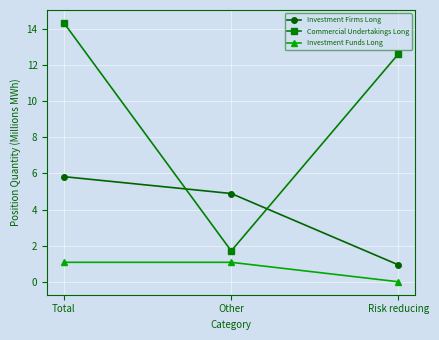

How many data points in Commercial Undertakings Long are above 12?

2